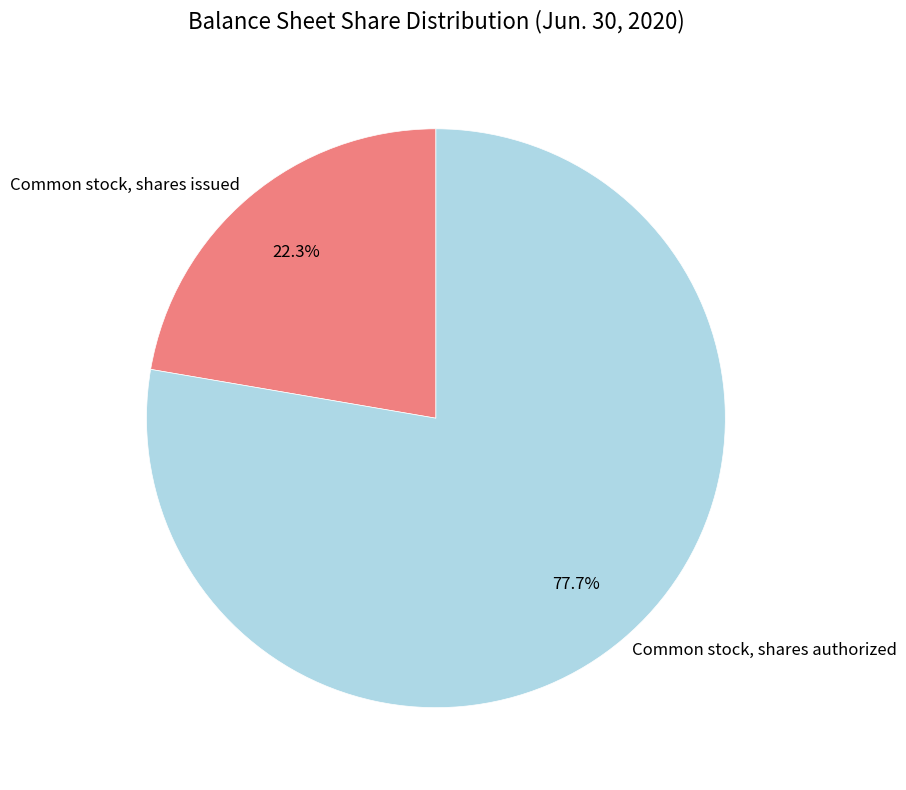

What percentage is the Common stock, shares issued slice, to the nearest percent?

22%